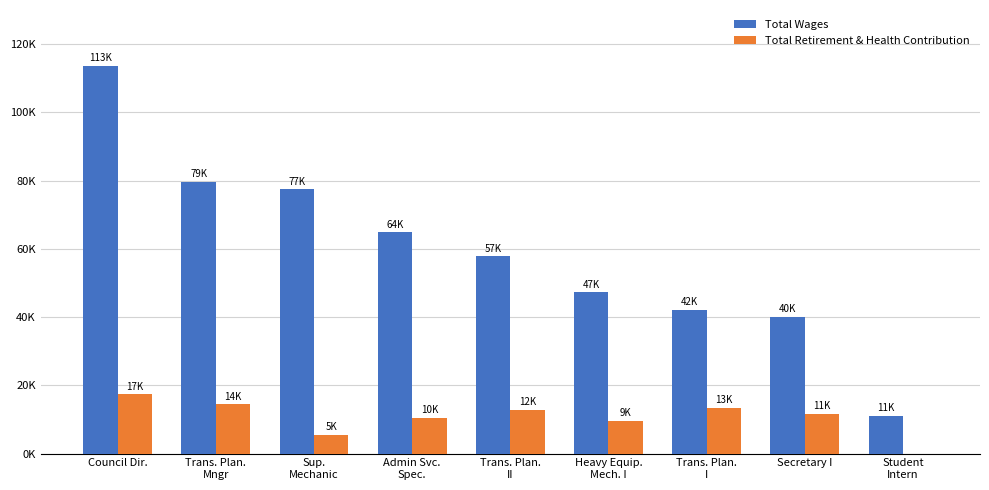

What are all the series names shown in the legend?

Total Wages, Total Retirement & Health Contribution